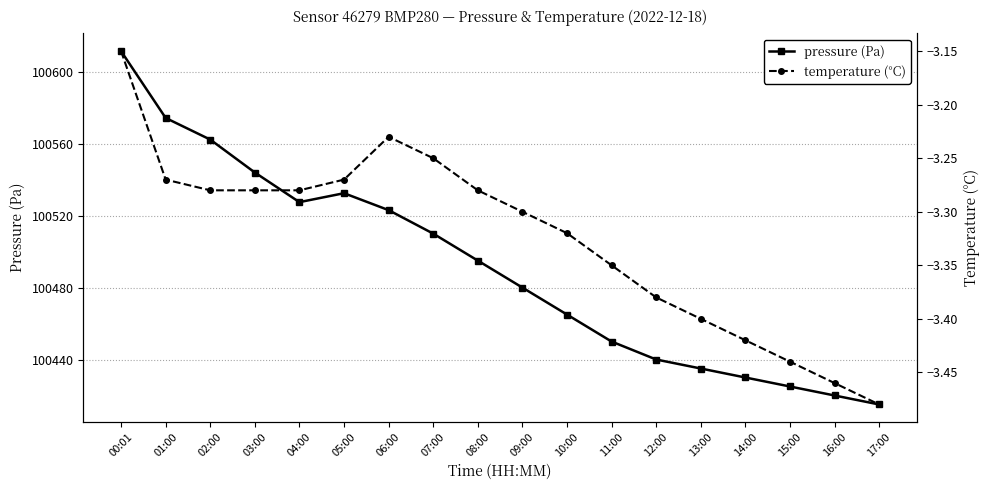

What is the difference between the highest and lowest values at 14:00?

100433.4